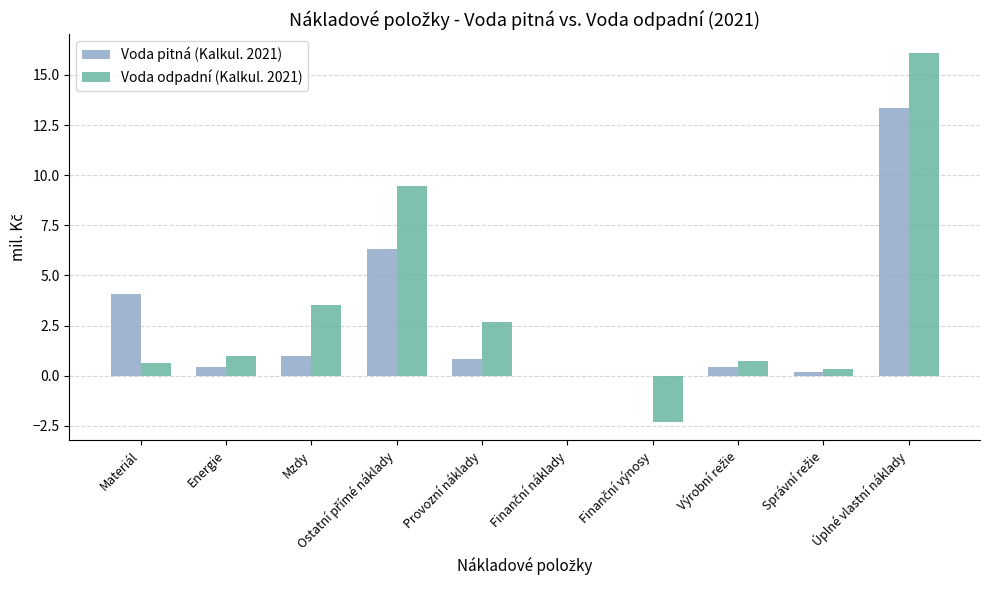

What is the sum of the Voda pitná (Kalkul. 2021) values at Úplné vlastní náklady and Provozní náklady?

14.2